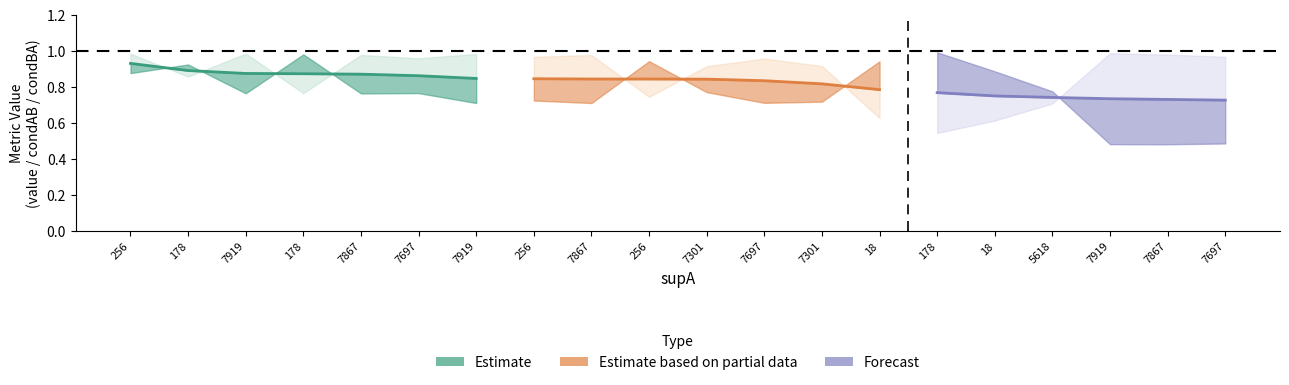

Reading left to right, list all the values displayed in this chart.

value: 256=0.9	178=0.9	7919=0.9	178=0.9	7867=0.9	7697=0.9	7919=0.8	256=0.8	7867=0.8	256=0.8	7301=0.8	7697=0.8	7301=0.8	18=0.8	178=0.8	18=0.8	5618=0.7	7919=0.7	7867=0.7	7697=0.7
condAB: 256=0.9	178=0.9	7919=0.8	178=1.0	7867=0.8	7697=0.8	7919=0.7	256=0.7	7867=0.7	256=0.9	7301=0.8	7697=0.7	7301=0.7	18=0.9	178=1.0	18=0.9	5618=0.8	7919=0.5	7867=0.5	7697=0.5
condBA: 256=1.0	178=0.9	7919=1.0	178=0.8	7867=1.0	7697=1.0	7919=1.0	256=1.0	7867=1.0	256=0.7	7301=0.9	7697=1.0	7301=0.9	18=0.6	178=0.5	18=0.6	5618=0.7	7919=1.0	7867=1.0	7697=1.0